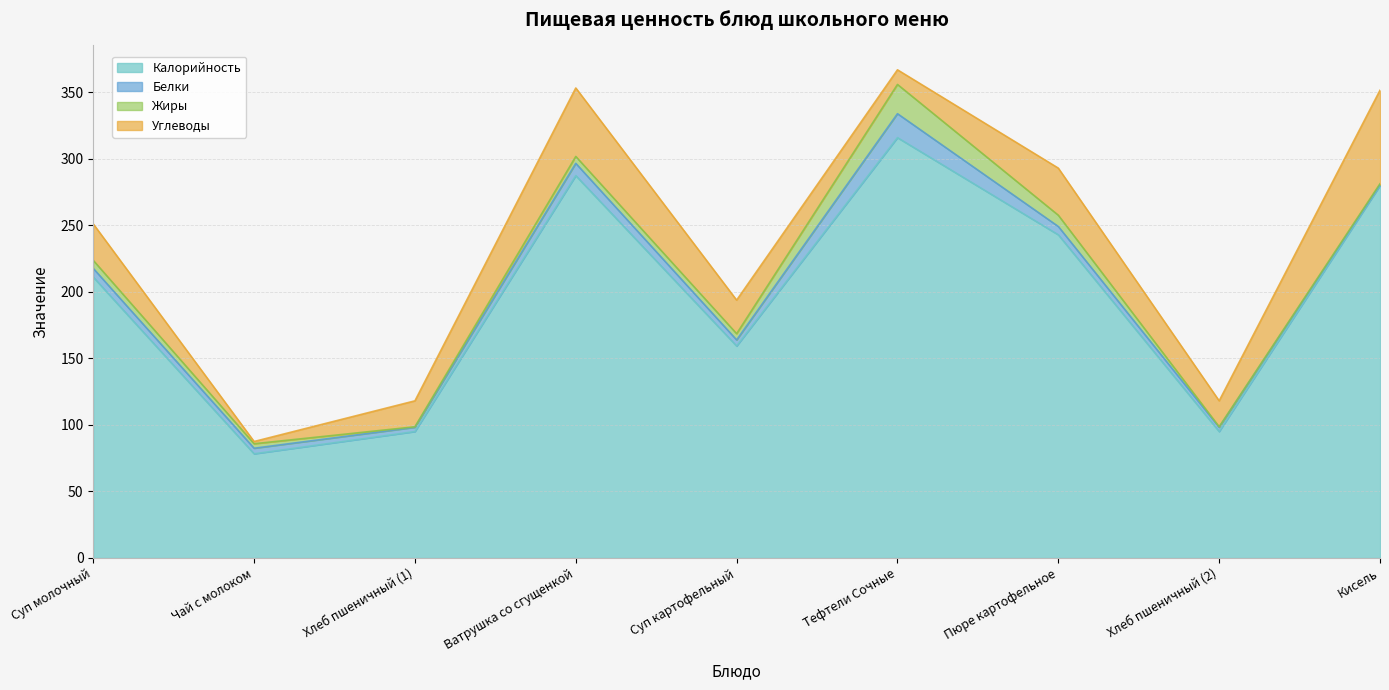

Does the chart display data point markers on the line(s)?

No